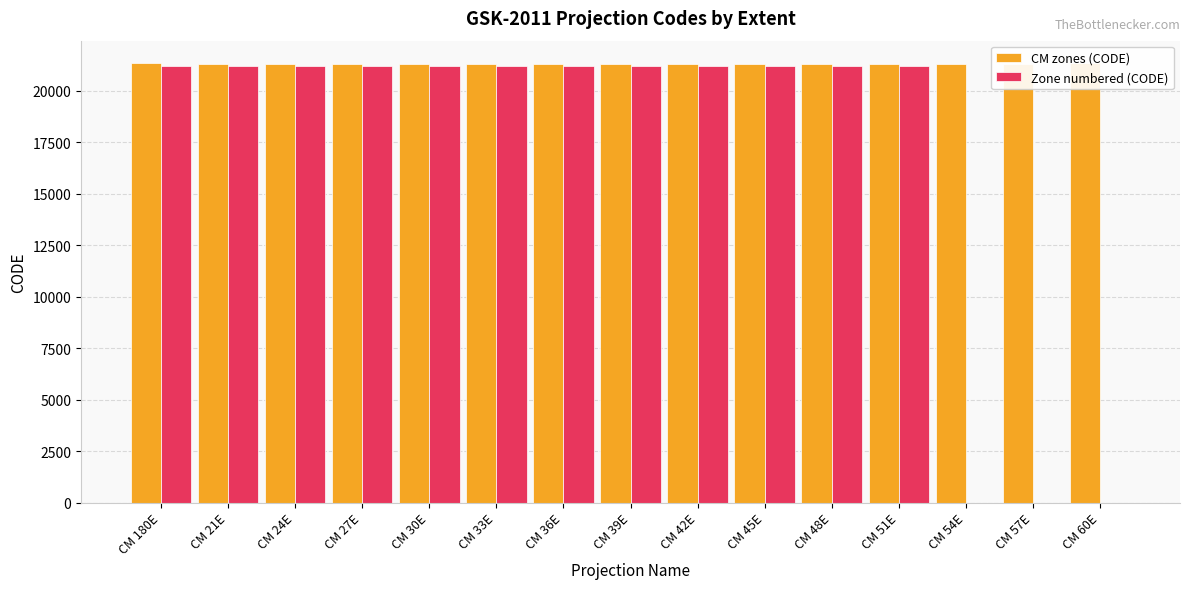

Is it true that CM zones (CODE) equals 9612 at CM 57E?

False